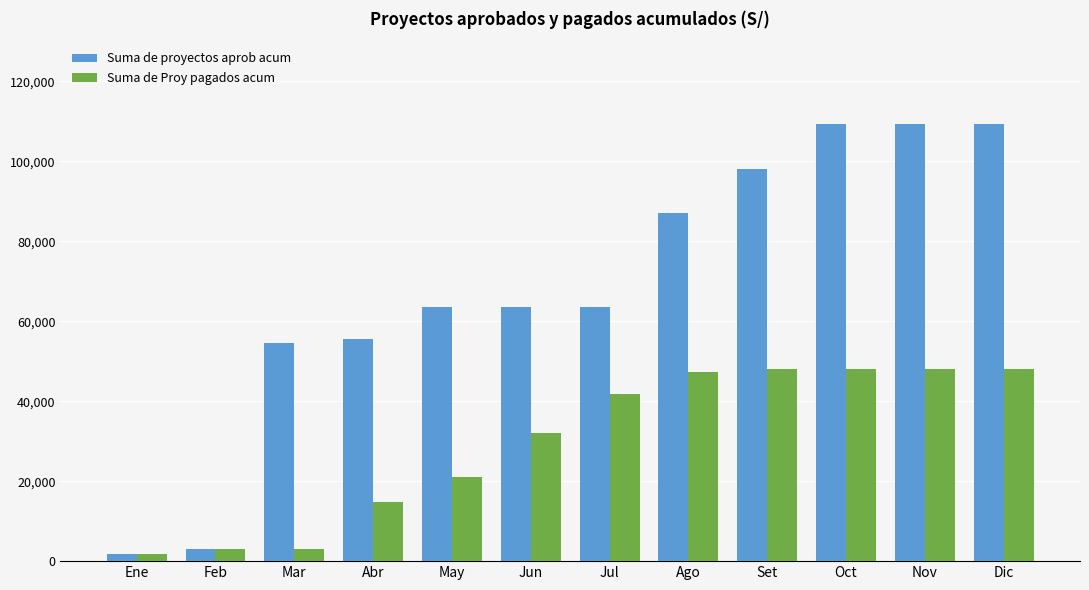

List the series in order of their overall mean, lowest first.

Suma de Proy pagados acum, Suma de proyectos aprob acum